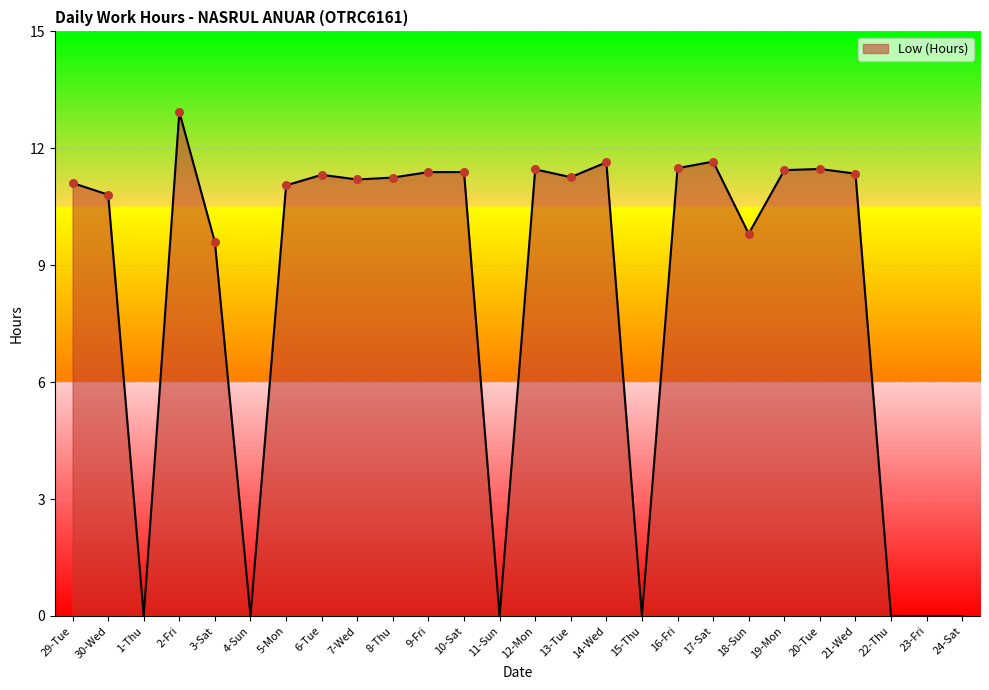

Between 14-Wed and 6-Tue, which is larger?

14-Wed